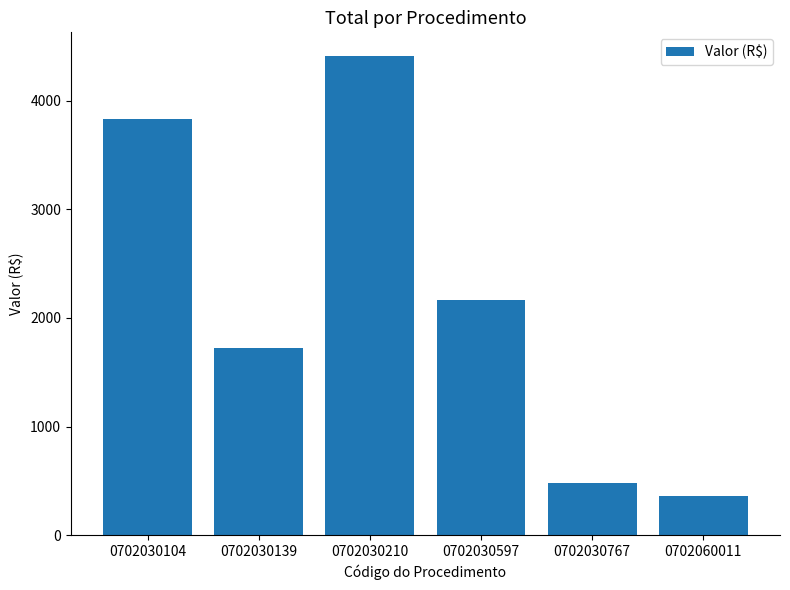

How many values are below 2162?

3